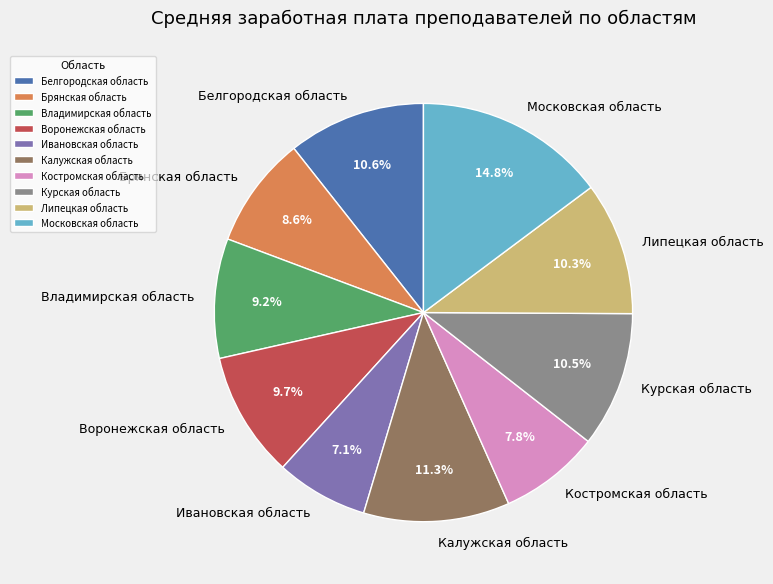

To the nearest percent, what is the difference between the largest and smallest slice percentages?

8%